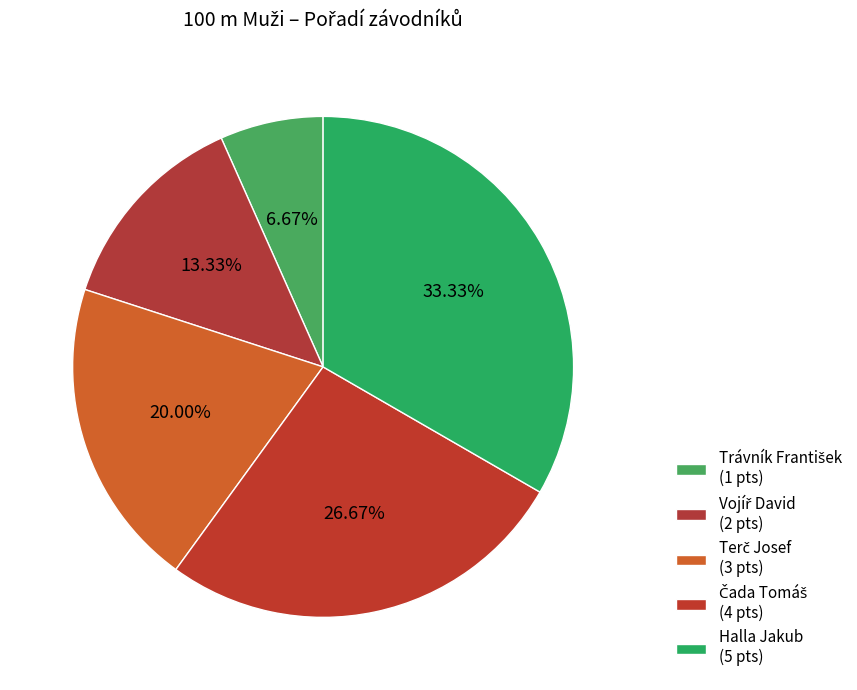

To the nearest percent, what portion does Vojíř David represent?

13%